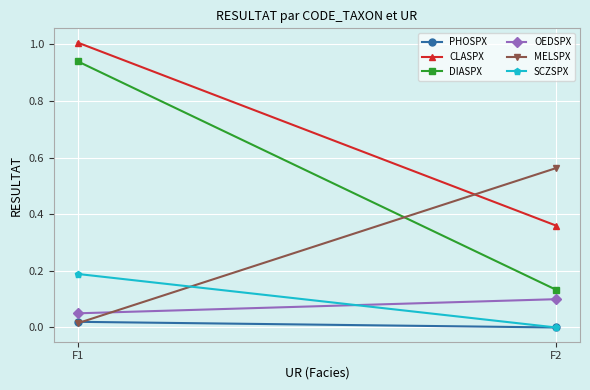

Reading left to right, what are all the values shown in this chart?

PHOSPX: F1=0.0	F2=0.0
CLASPX: F1=1.0	F2=0.4
DIASPX: F1=0.9	F2=0.1
OEDSPX: F1=0.1	F2=0.1
MELSPX: F1=0.0	F2=0.6
SCZSPX: F1=0.2	F2=0.0